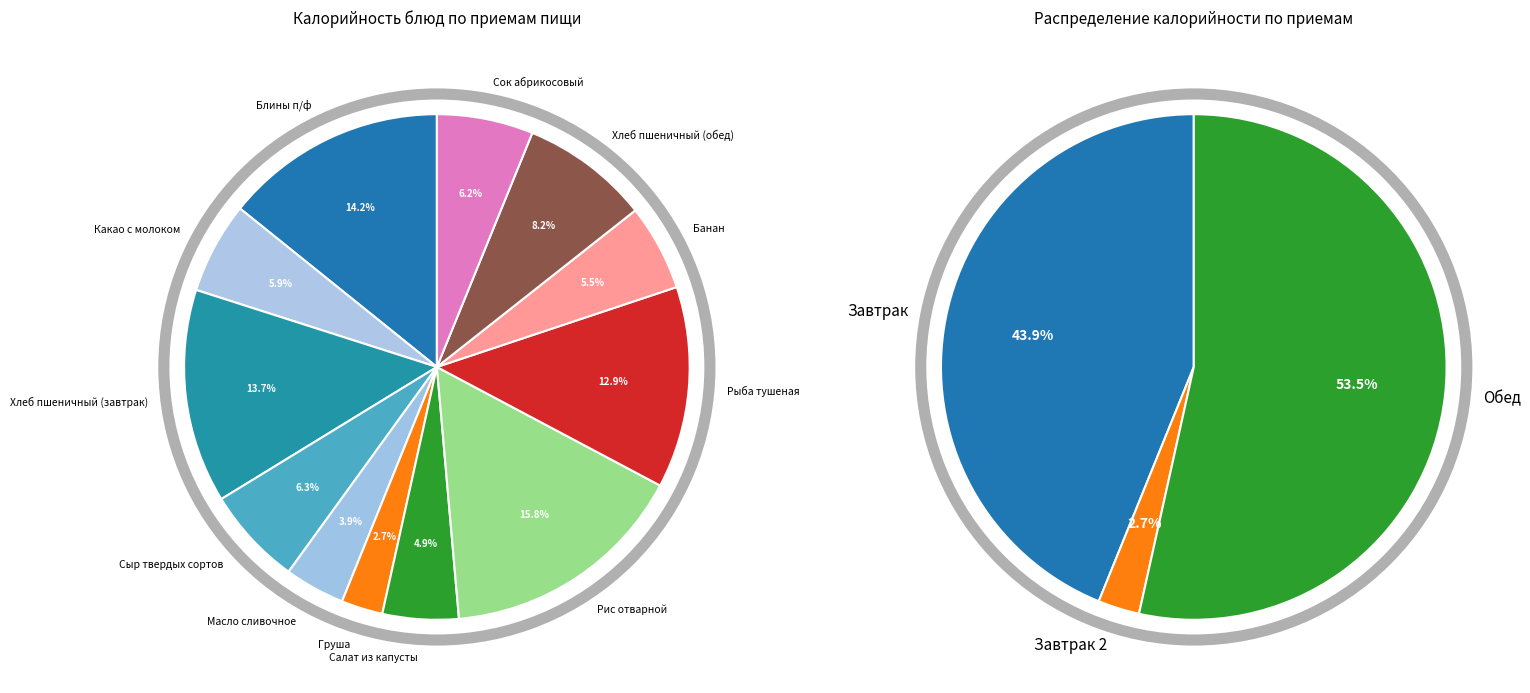

How many segments does this pie chart have?

12